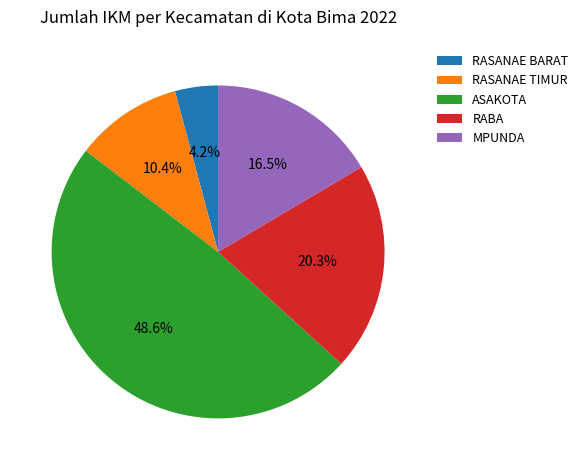

Do ASAKOTA and RASANAE TIMUR together represent more than half of the pie?

Yes